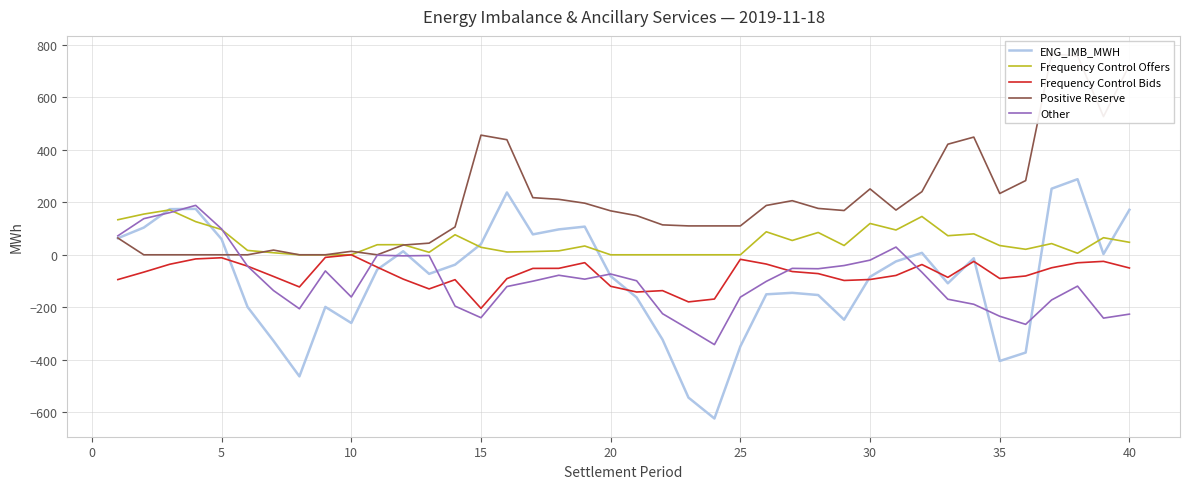

How many intersections are there between ENG_IMB_MWH and Frequency Control Offers?

7